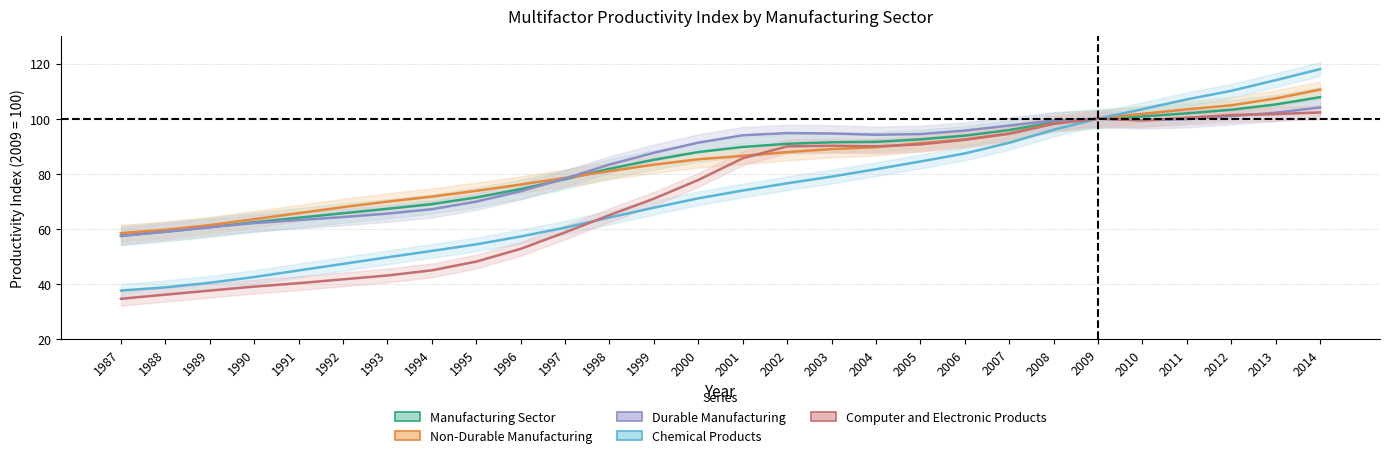

What is the greatest value displayed?

118.0